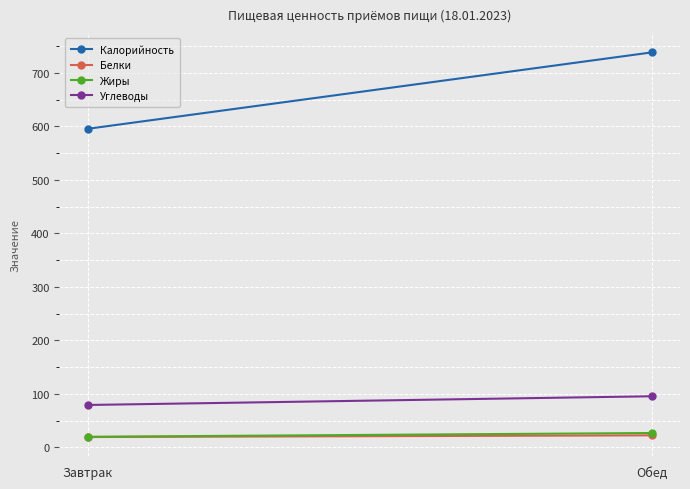

At which category is the sum across all series the highest?

Обед